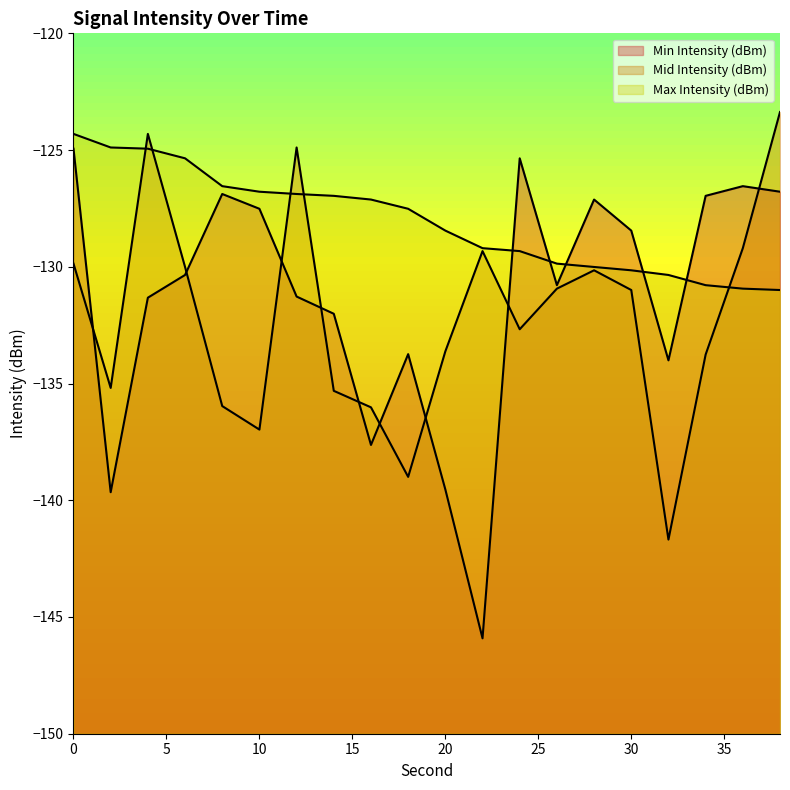

What is the difference between the Mid Intensity (dBm) values at 28 and 20?

3.5